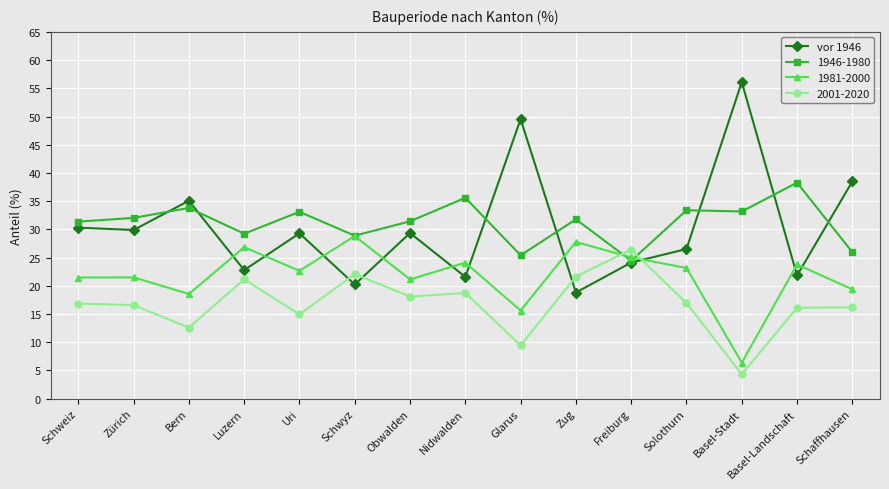

What position from the left is Uri?

5